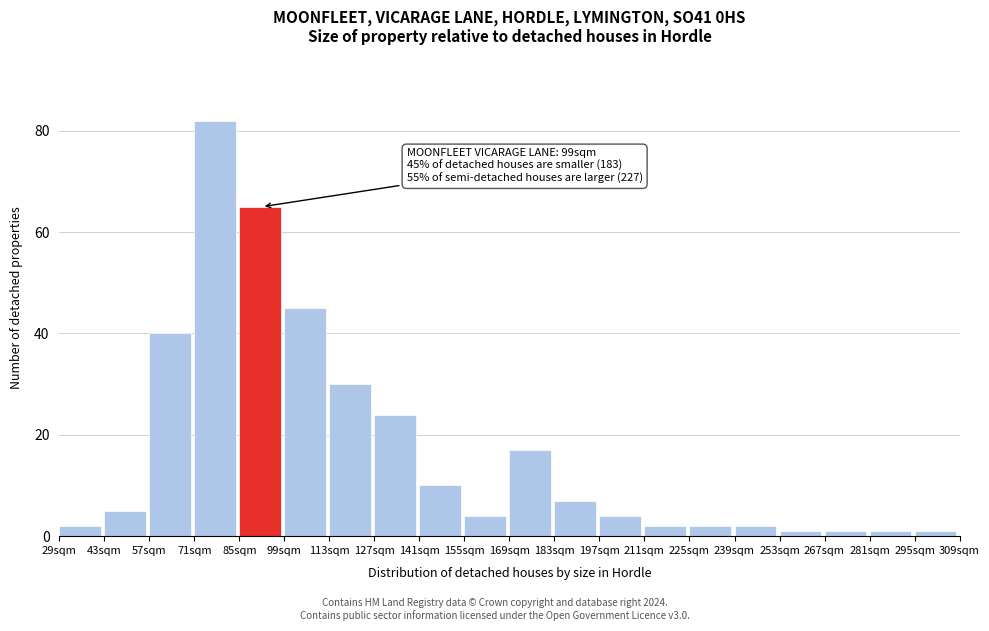

Reading left to right, extract all data points from this chart.

29sqm=2	43sqm=5	57sqm=40	71sqm=82	85sqm=65	99sqm=45	113sqm=30	127sqm=24	141sqm=10	155sqm=4	169sqm=17	183sqm=7	197sqm=4	211sqm=2	225sqm=2	239sqm=2	253sqm=1	267sqm=1	281sqm=1	295sqm=1